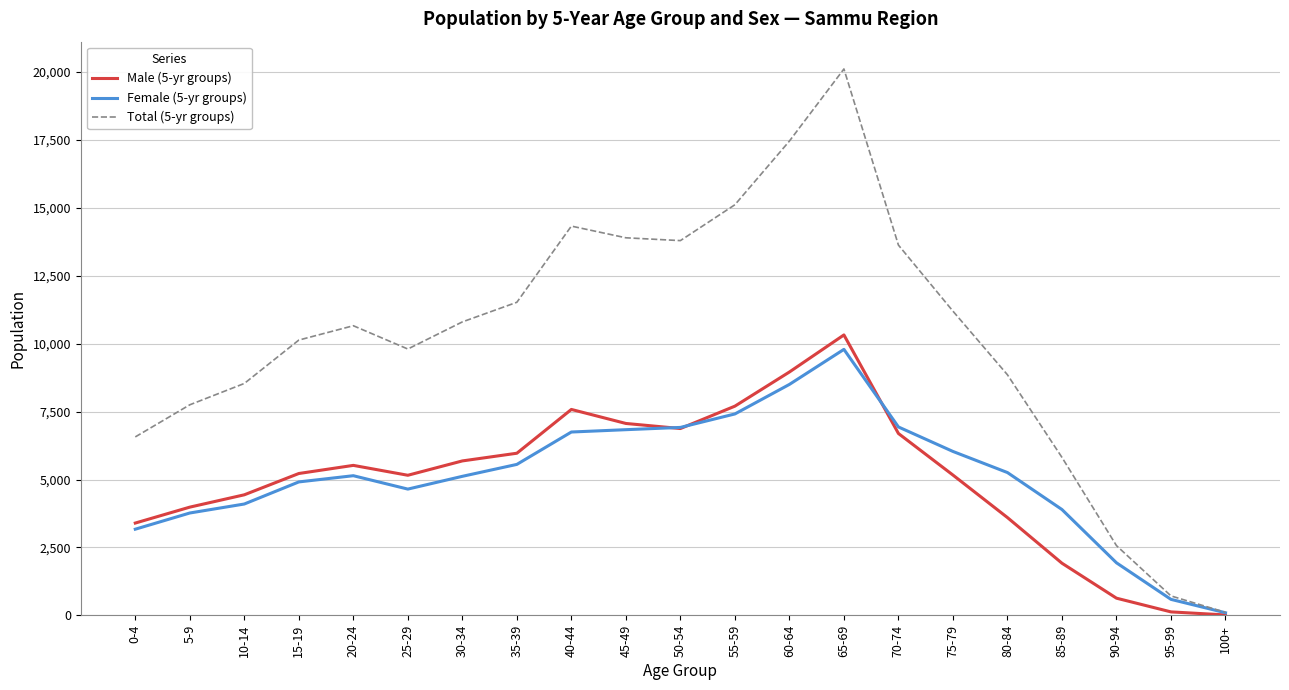

True or false: Female (5-yr groups) has a value of 2018 at 15-19.

False